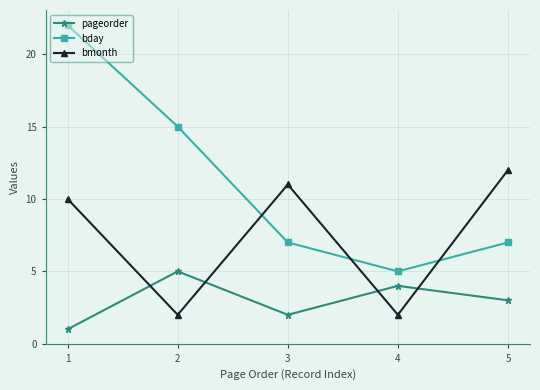

True or false: bday and pageorder cross at least once.

False